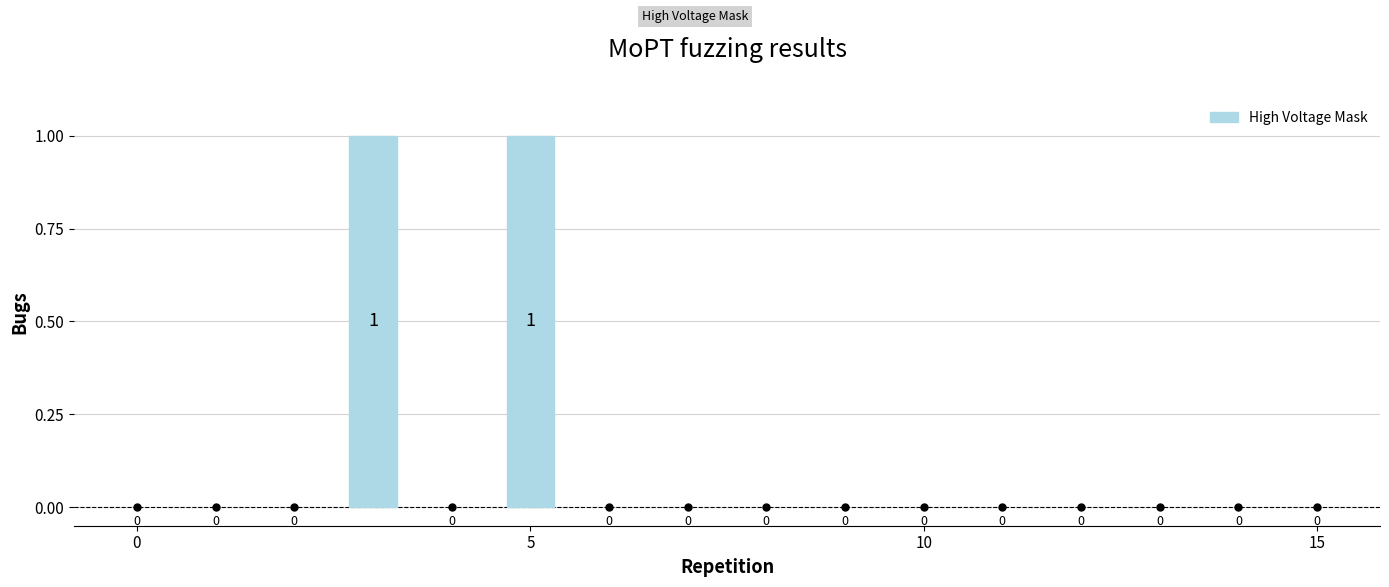

Rank the categories by value from highest to lowest.

3, 5, 0, 1, 2, 4, 6, 7, 8, 9, 10, 11, 12, 13, 14, 15